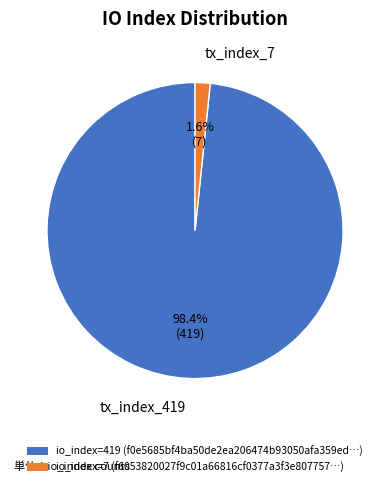

Does tx_index_419 account for over 50% of the chart?

Yes